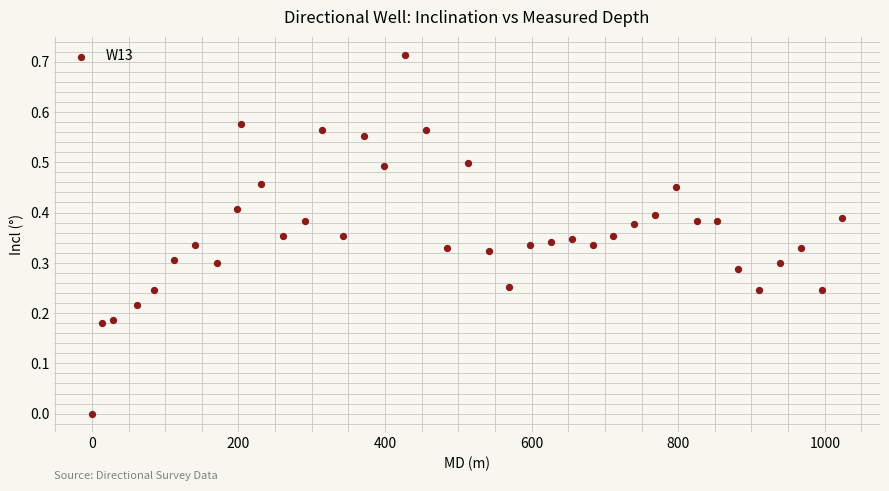

What is the range of X values (max minus min)?

1024.2